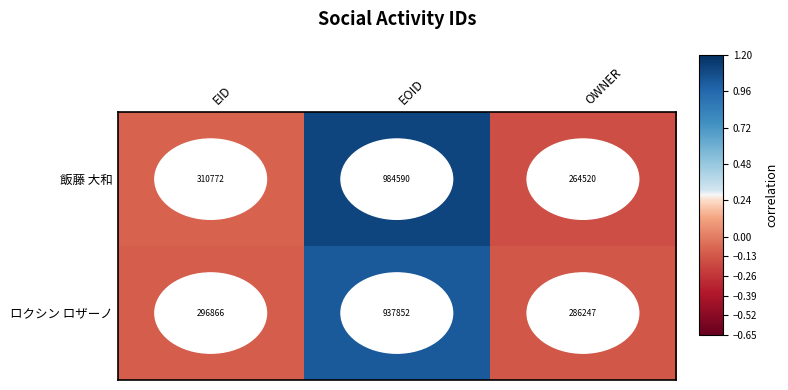

What is the sum of the 飯藤 大和 values at OWNER and EOID?

1249110